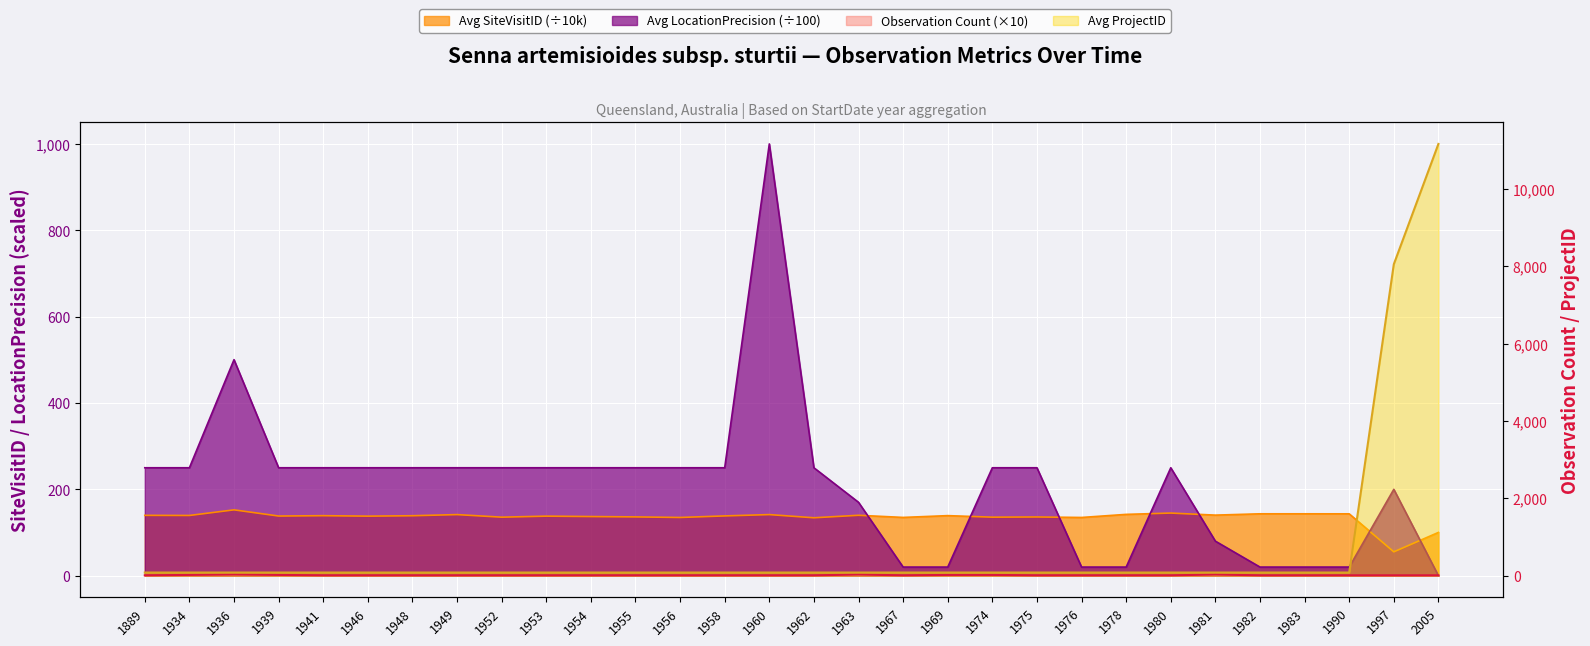

Between which two adjacent categories do Avg LocationPrecision and Avg SiteVisitID first intersect?

1963 and 1967